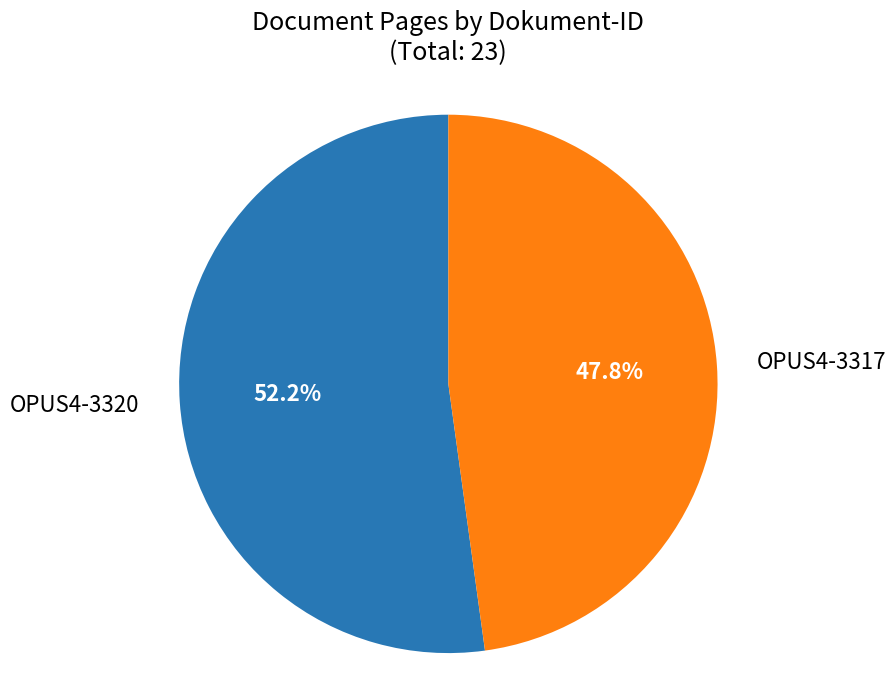

Does any single category account for the majority?

Yes